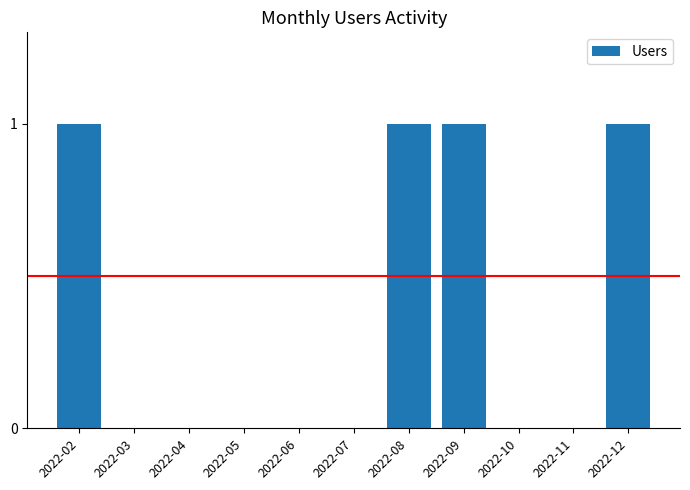

The value at 2022-11 is 1. True or false?

False